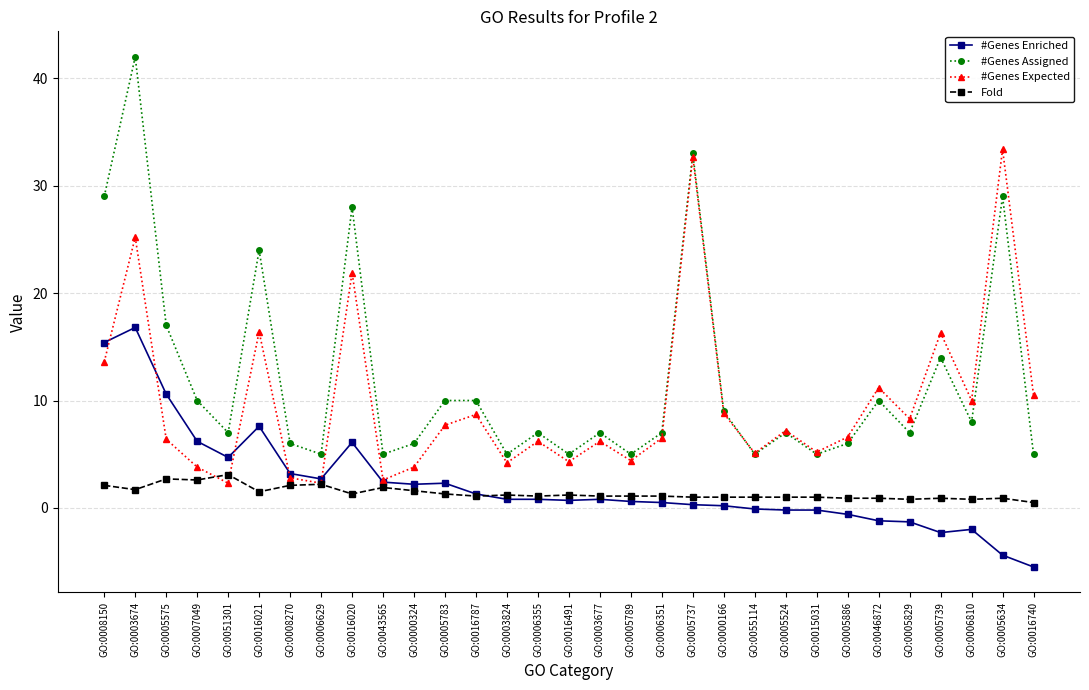

What value does the #Genes Expected series have at GO:0016740?

10.5